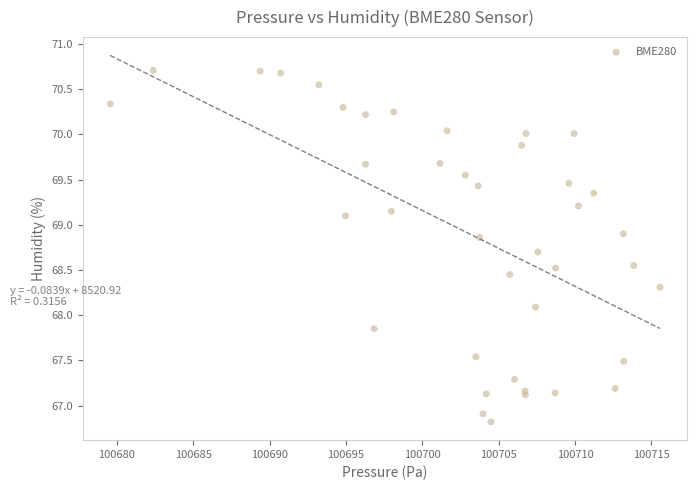

What Y value in the scatter plot is closest to 68?

68.1